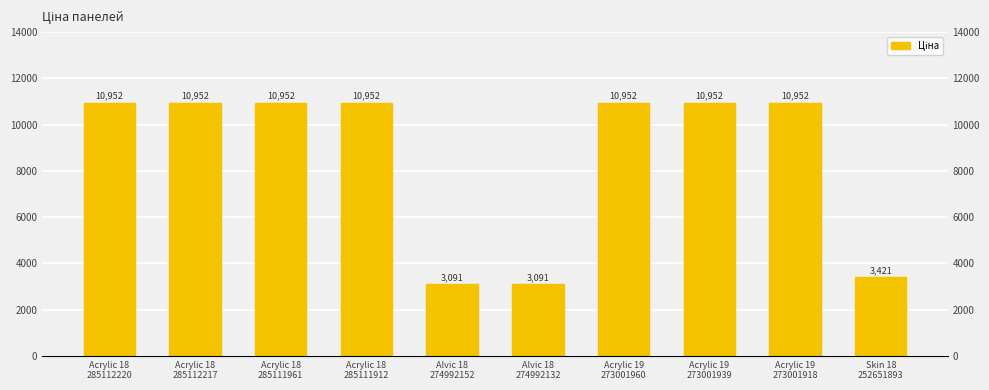

Reading left to right, list all the values displayed in this chart.

Acrylic 18
285112220=10952.0	Acrylic 18
285112217=10952.0	Acrylic 18
285111961=10952.0	Acrylic 18
285111912=10952.0	Alvic 18
274992152=3091.2	Alvic 18
274992132=3091.2	Acrylic 19
273001960=10952.0	Acrylic 19
273001939=10952.0	Acrylic 19
273001918=10952.0	Skin 18
252651893=3420.6